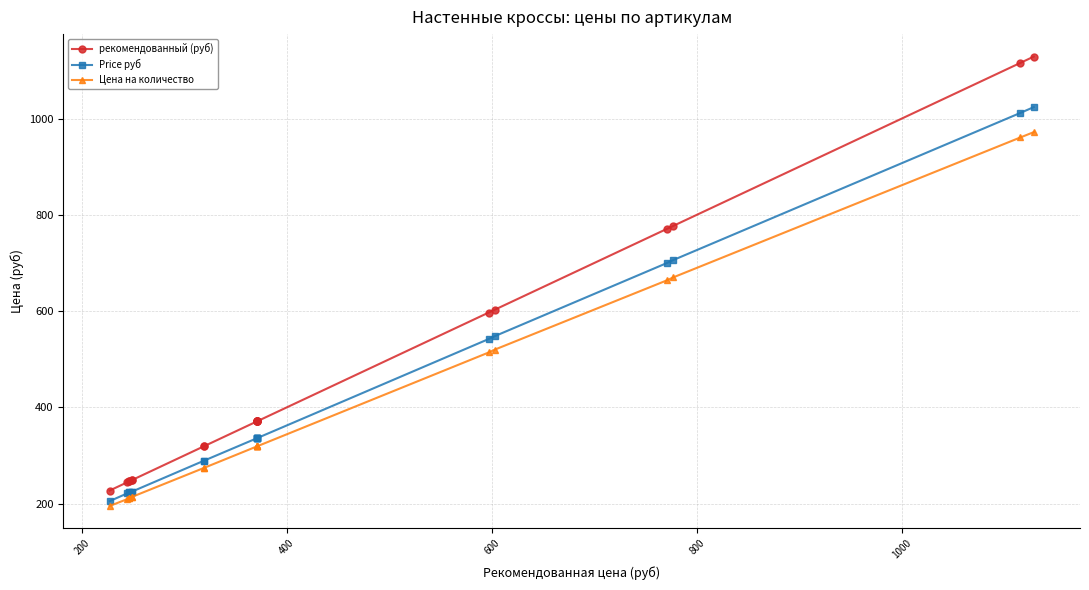

What is the minimum value for Price руб?

205